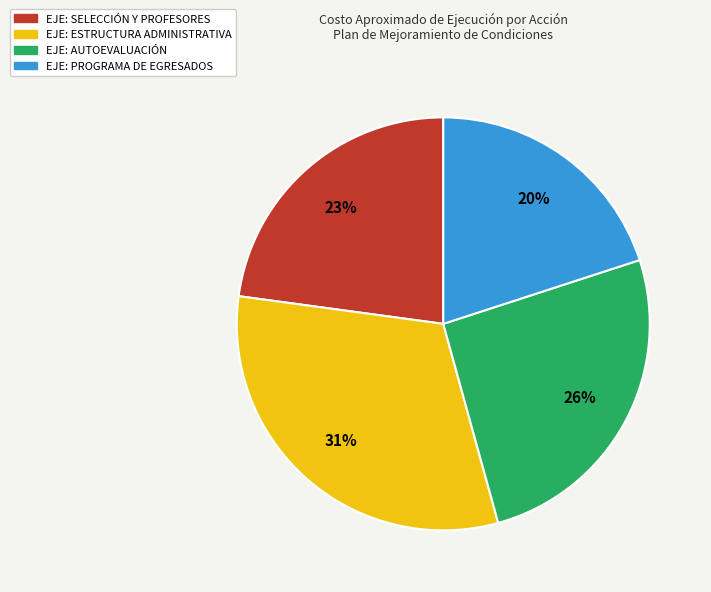

Does any single category account for the majority?

No